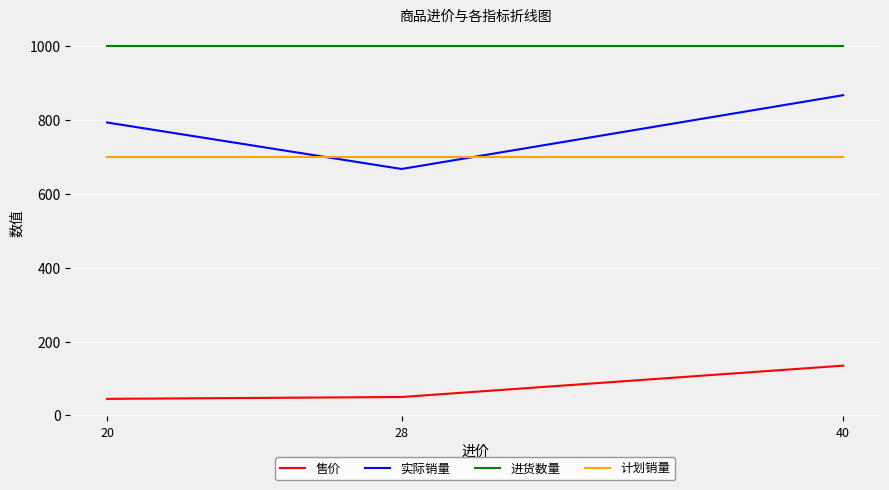

Reading left to right, what are all the values shown in this chart?

售价: 20=45	28=50	40=135
实际销量: 20=794	28=668	40=868
进货数量: 20=1000	28=1000	40=1000
计划销量: 20=700	28=700	40=700